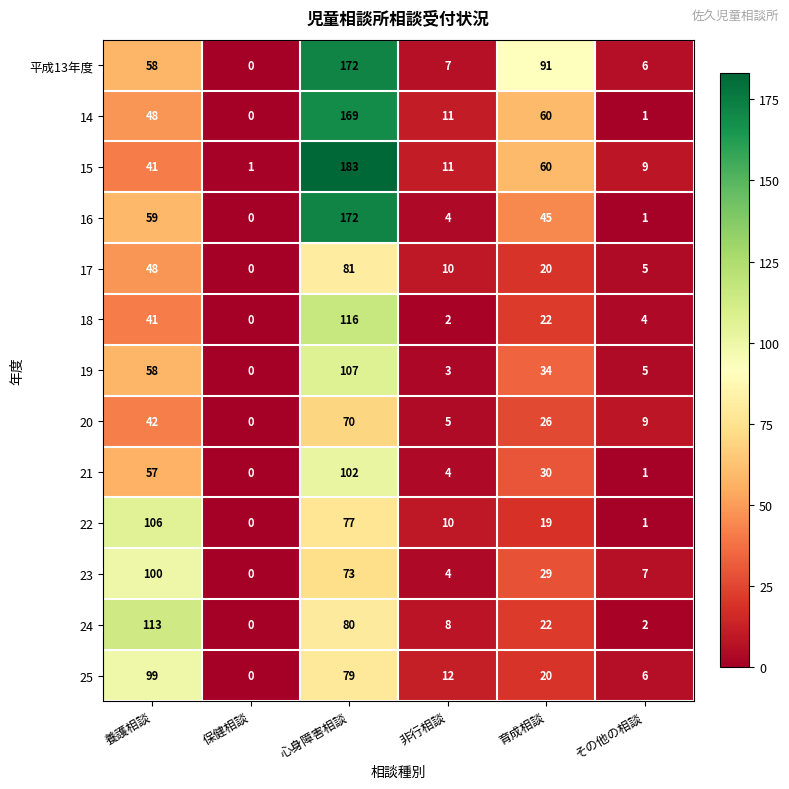

How many distinct data groups are displayed?

13